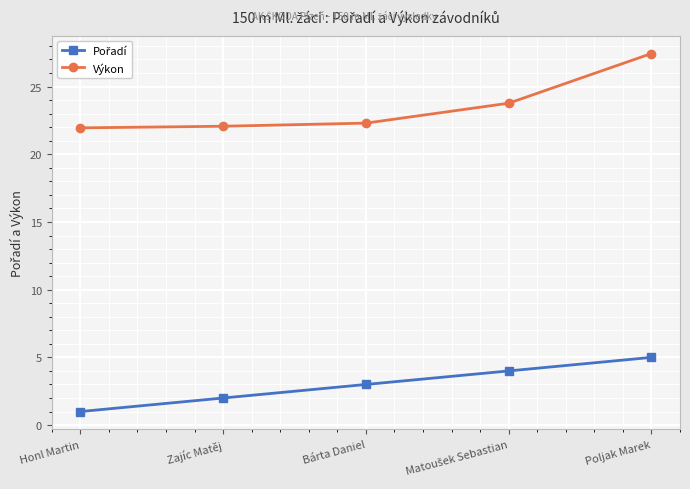

What is the difference between the maximum and minimum values in the Výkon series?

5.5